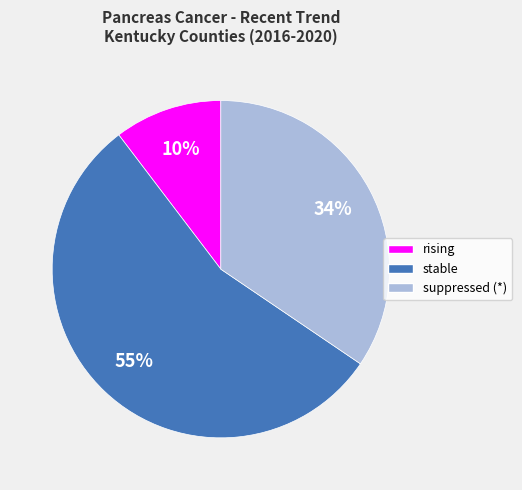

To the nearest percent, what is the difference between the largest and smallest slice percentages?

45%